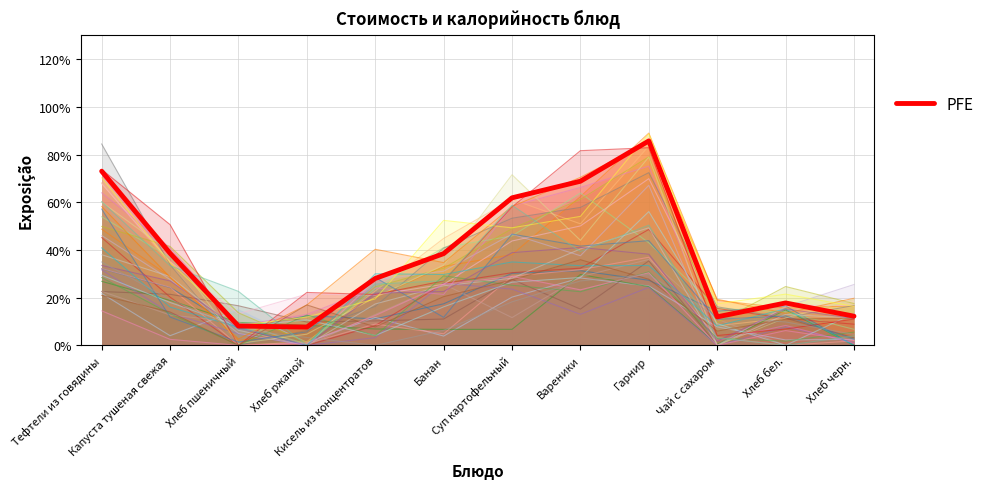

Reading left to right, what are all the values shown in this chart?

Тефтели из говядины=73.0	Капуста тушеная свежая=38.6	Хлеб пшеничный=8.1	Хлеб ржаной=7.7	Кисель из концентратов=28.0	Банан=38.5	Суп картофельный=61.9	Вареники=68.8	Гарнир=85.7	Чай с сахаром=12.0	Хлеб бел.=17.8	Хлеб черн.=12.2